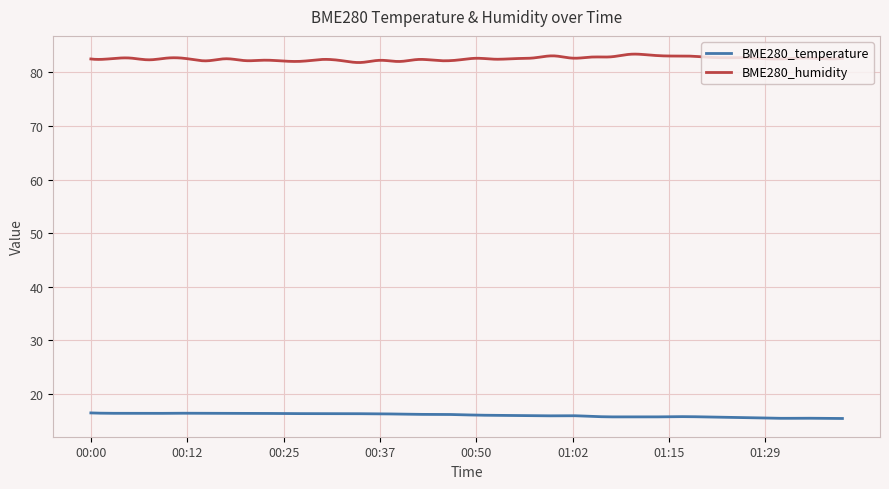

True or false: BME280_humidity and BME280_temperature cross at least once.

False